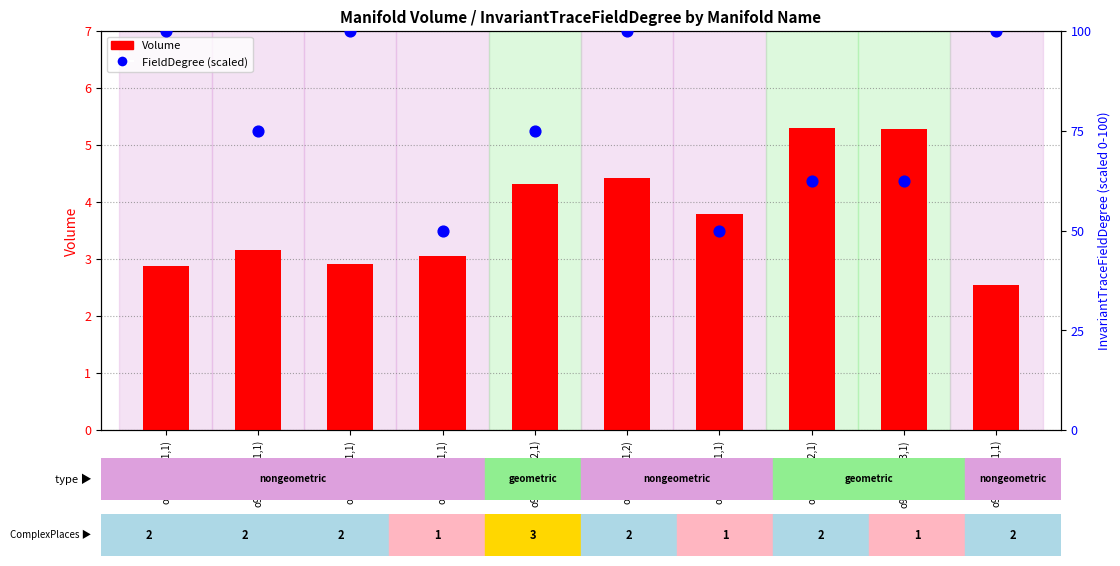

Which series has the largest total across all categories?

InvariantTraceFieldDegree (scaled)